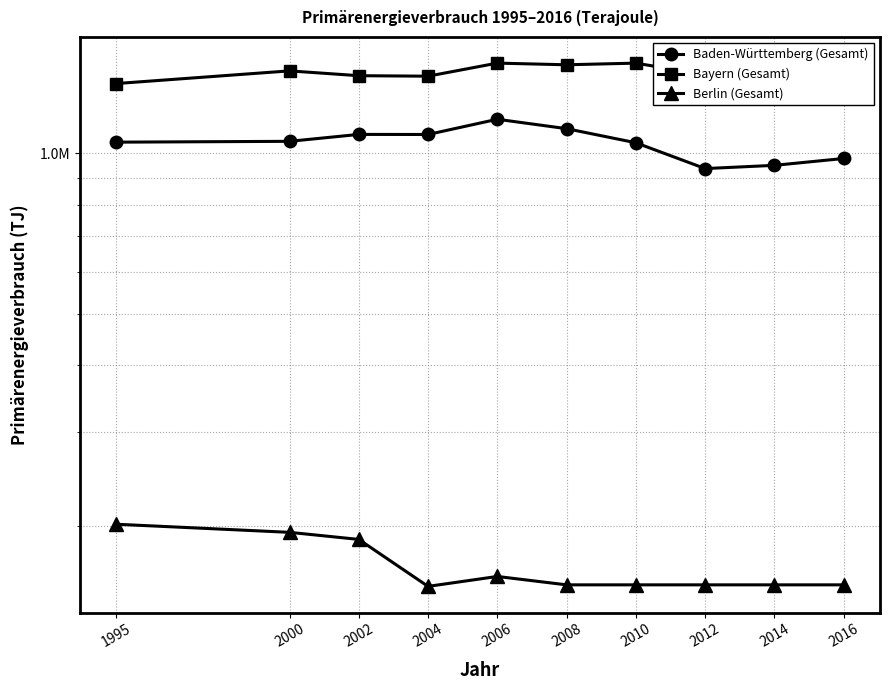

Between 2006 and 2014, which series saw the biggest shift?

Baden-Württemberg (Gesamt)